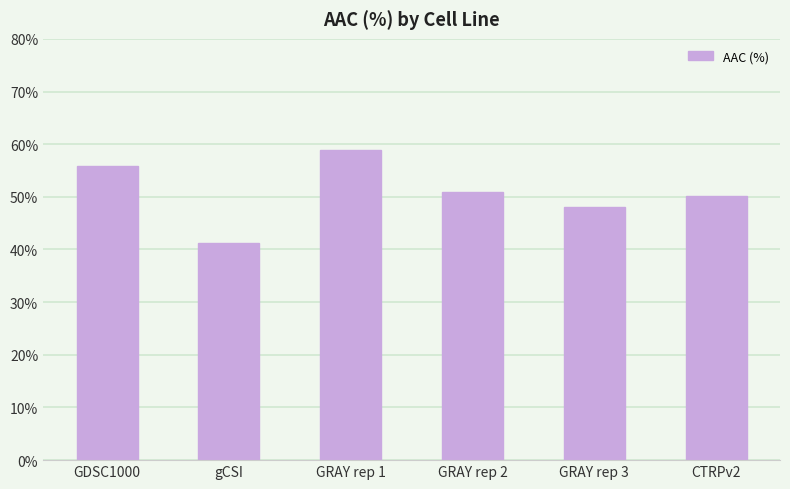

Rank the categories by value from lowest to highest.

gCSI, GRAY rep 3, CTRPv2, GRAY rep 2, GDSC1000, GRAY rep 1